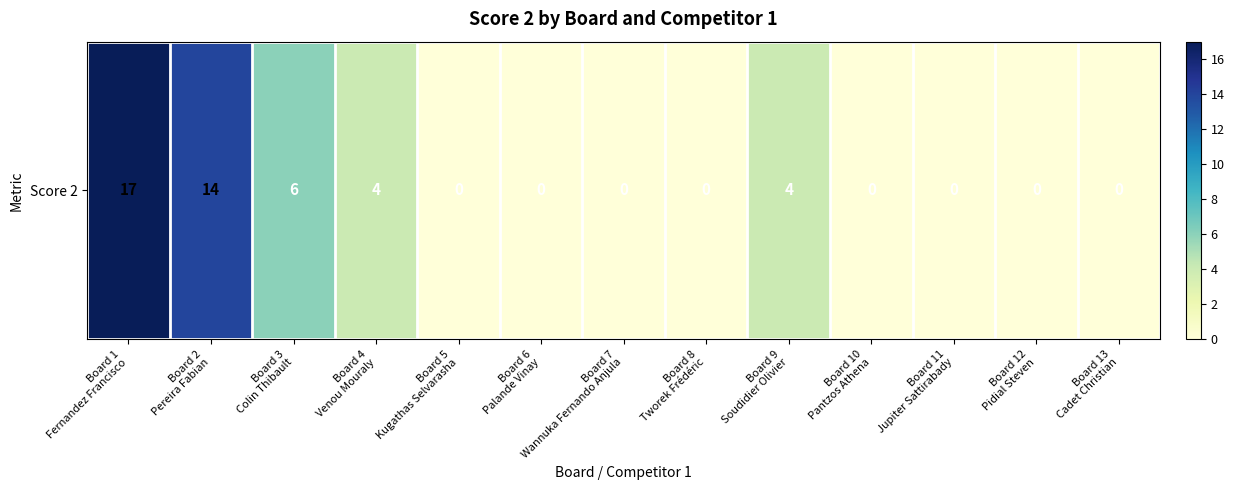

Rank the categories by value from highest to lowest.

Board 1
Fernandez Francisco, Board 2
Pereira Fabian, Board 3
Colin Thibault, Board 4
Venou Mouraly, Board 9
Soudidier Olivier, Board 5
Kugathas Selvarasha, Board 6
Palande Vinay, Board 7
Wannuka Fernando Anjula, Board 8
Tworek Frédéric, Board 10
Pantzos Athena, Board 11
Jupiter Sattirabady, Board 12
Pidial Steven, Board 13
Cadet Christian